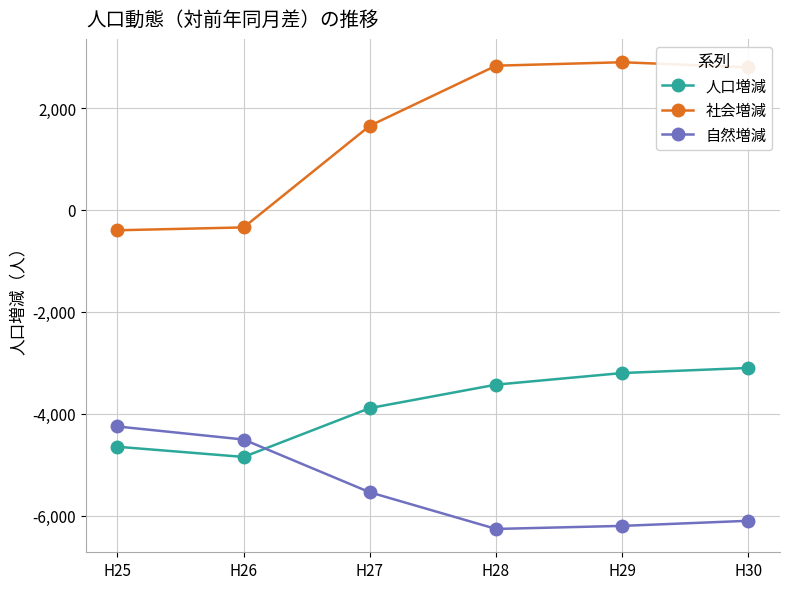

Rank the series at H28 from lowest to highest value.

自然増減, 人口増減, 社会増減